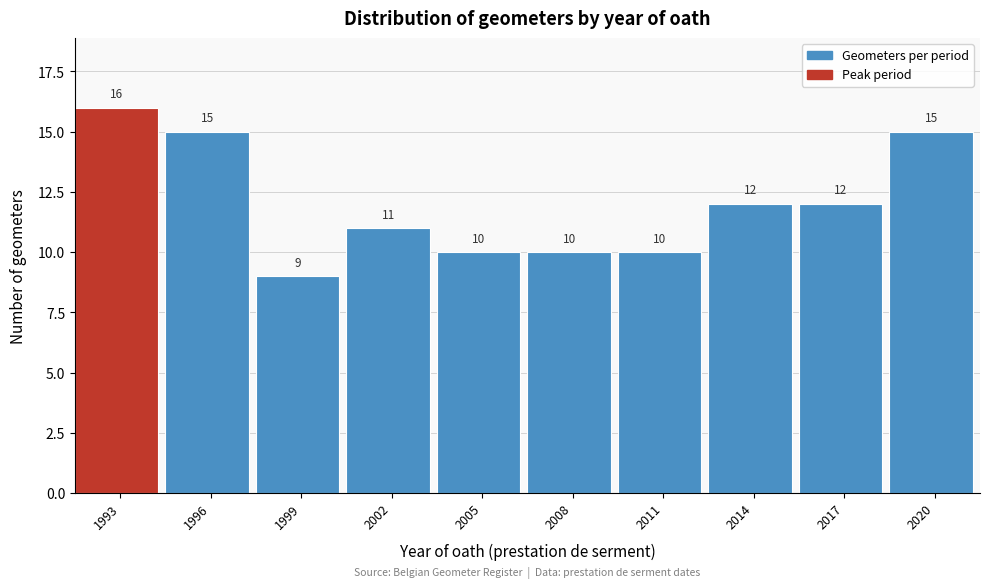

Reading left to right, transcribe all the data shown in this chart.

1993=16	1996=15	1999=9	2002=11	2005=10	2008=10	2011=10	2014=12	2017=12	2020=15